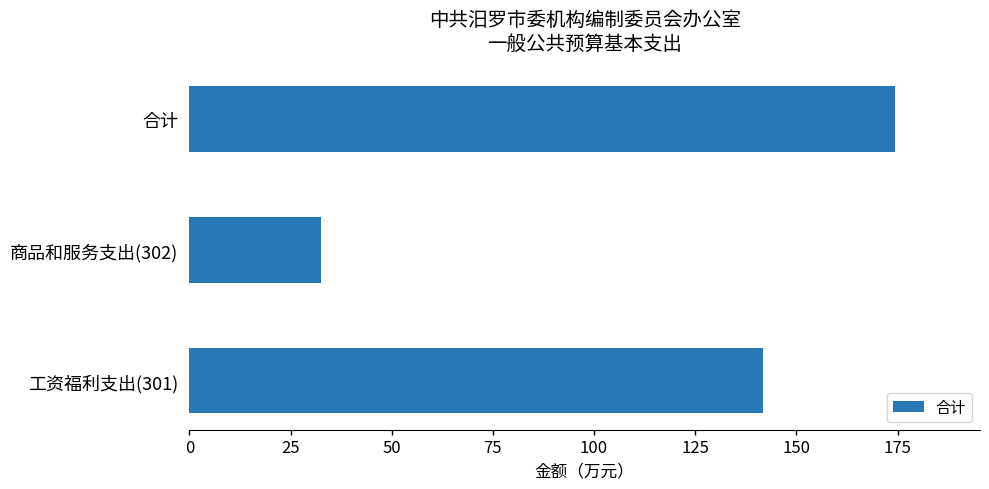

Count the number of values greater than 141.

2